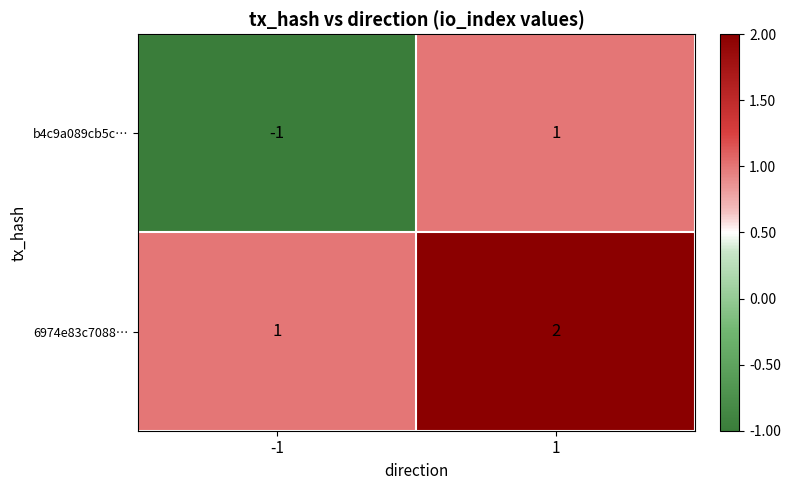

The value of 6974e83c7088… at 1 is 2. True or false?

True